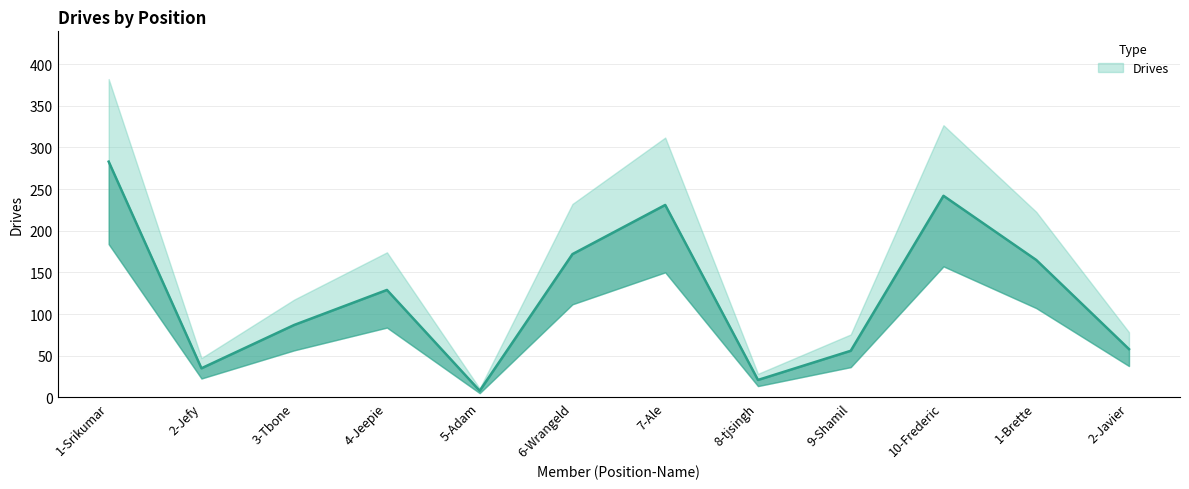

Which label corresponds to the largest value in the chart?

1-Srikumar